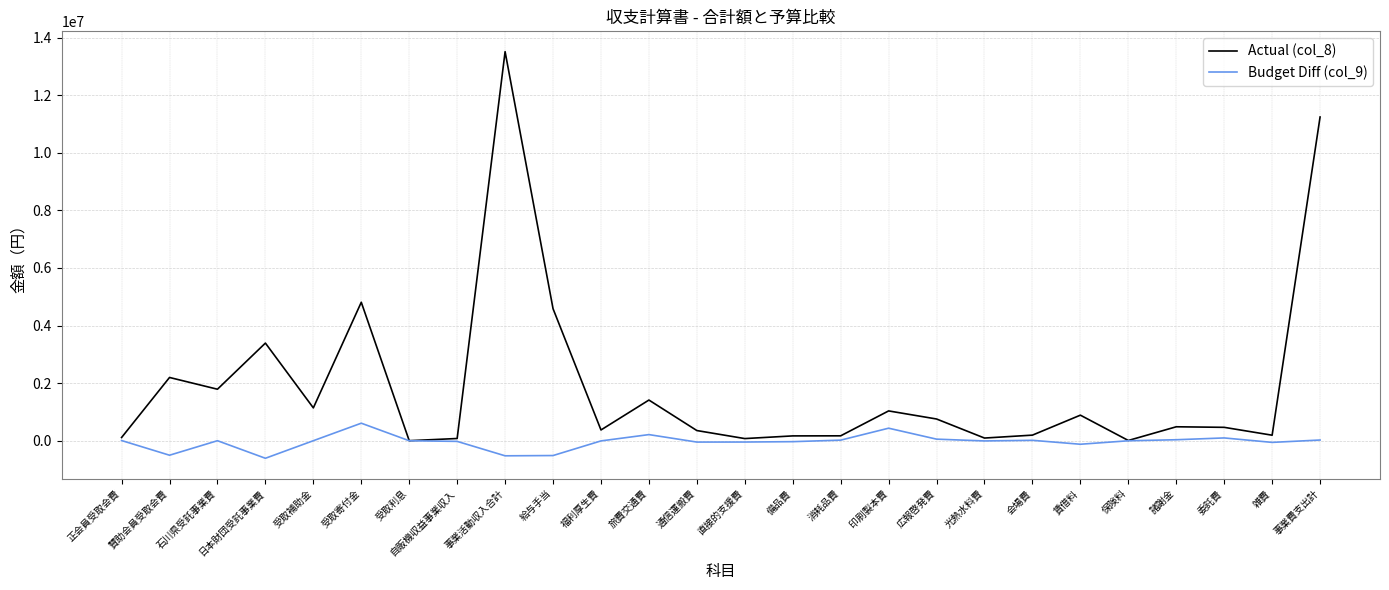

Is the value of Actual (col_8) at 日本財団受託事業費 greater than the value of Budget Diff (col_9) at 事業活動収入合計?

Yes